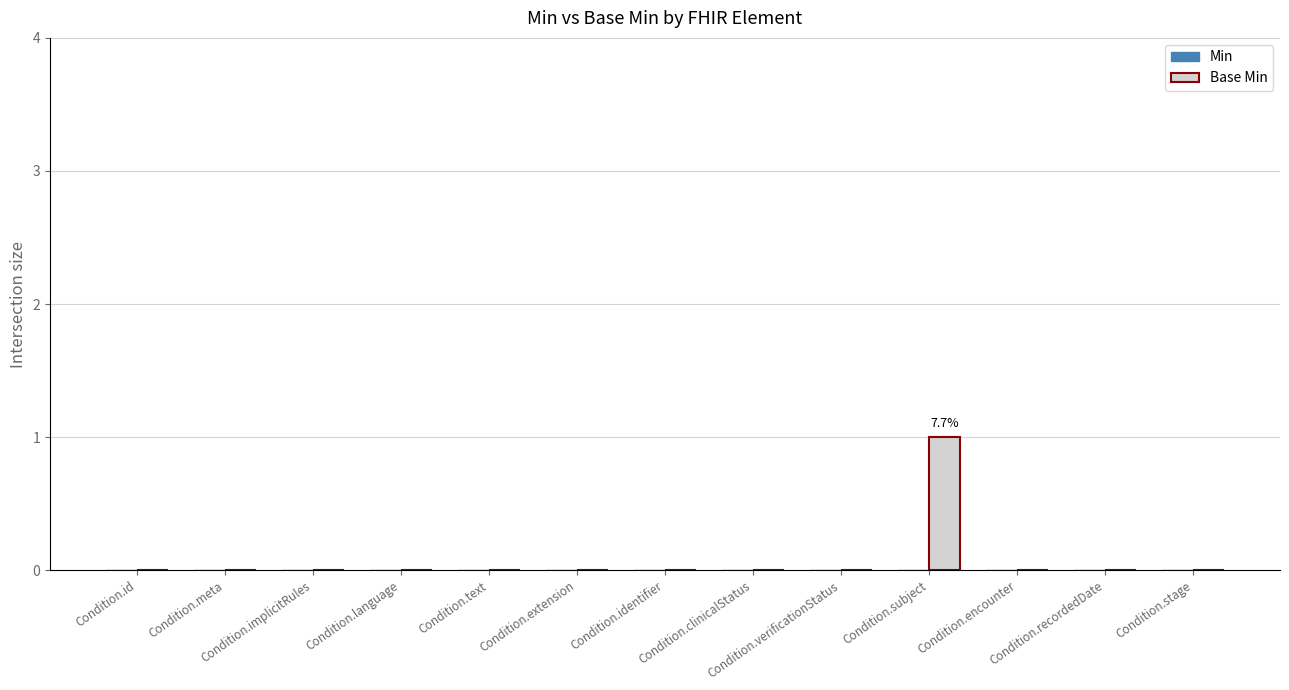

Which label corresponds to the largest value in the chart?

Condition.subject